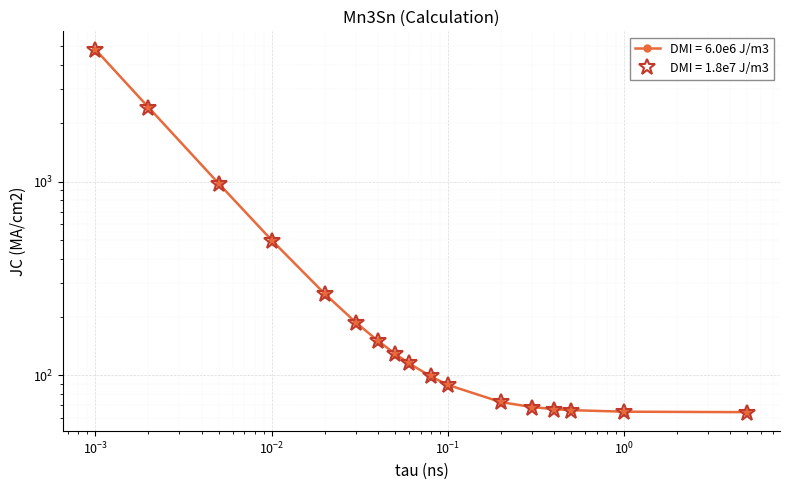

What position from the right is 1.0?

2